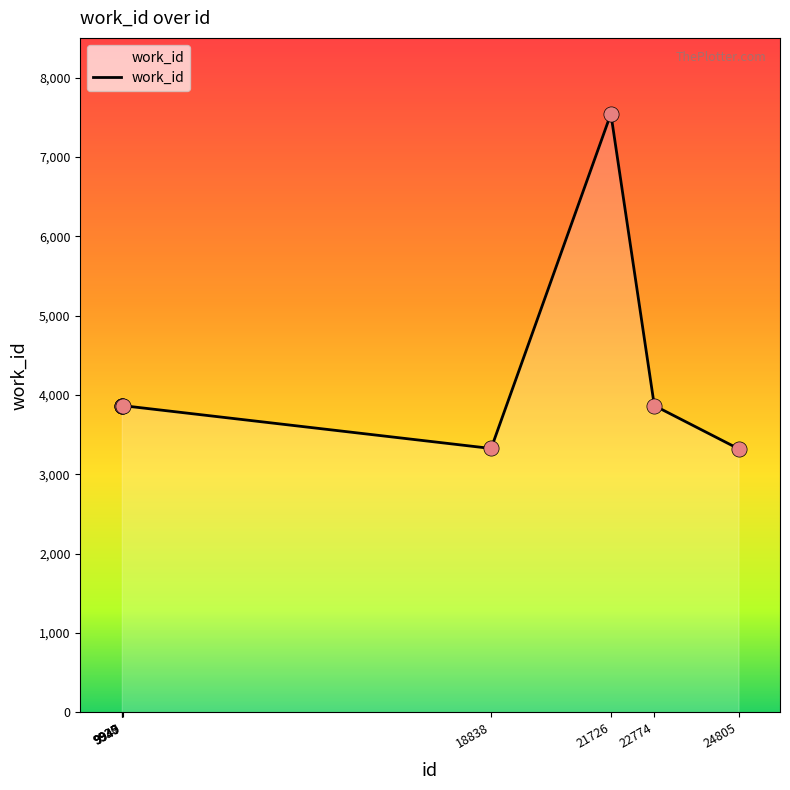

What is the change in value from 9935 to 18838?

-540